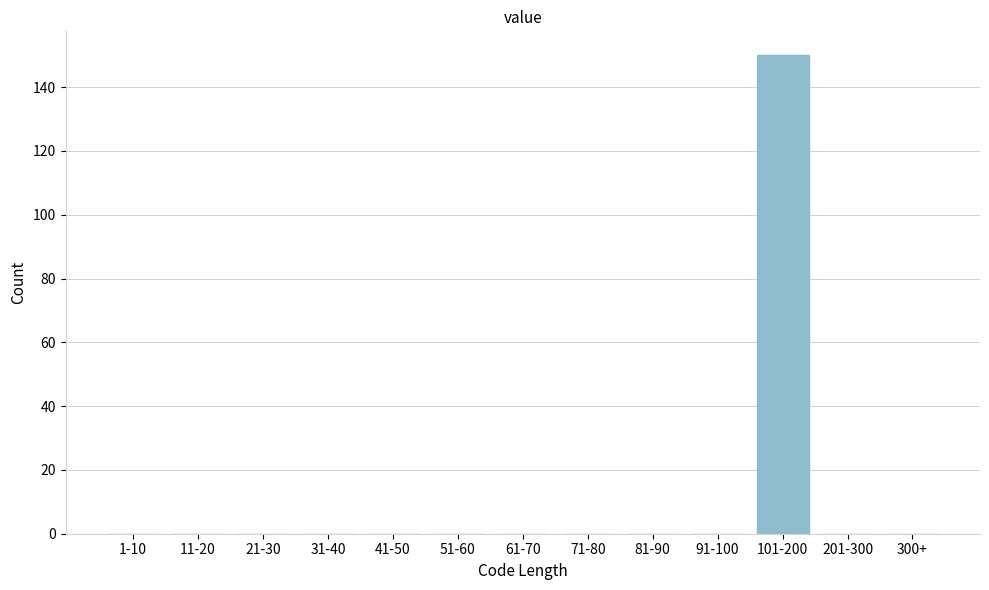

Reading right to left, extract all data points from this chart.

300+=0	201-300=0	101-200=150	91-100=0	81-90=0	71-80=0	61-70=0	51-60=0	41-50=0	31-40=0	21-30=0	11-20=0	1-10=0